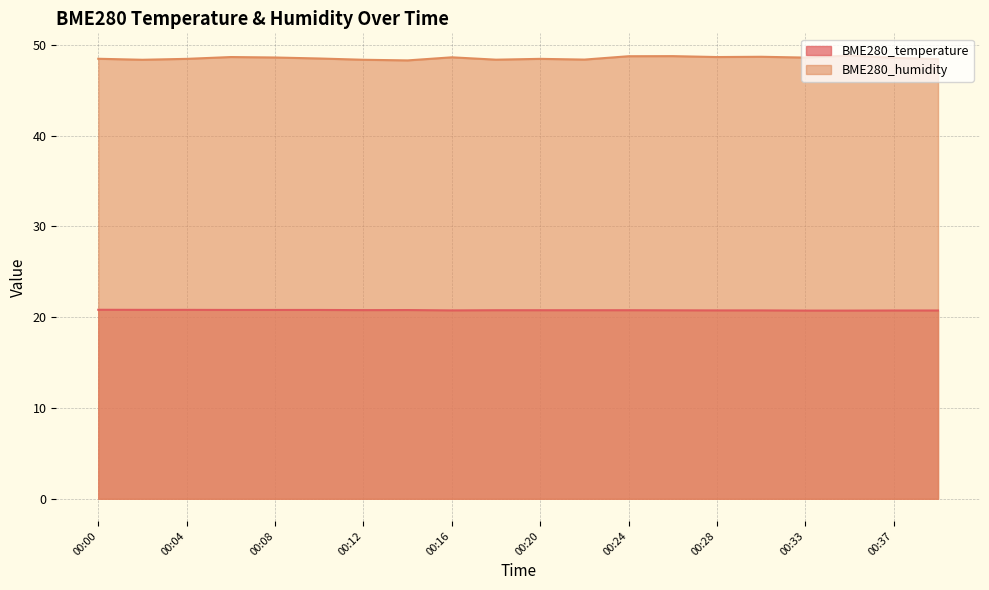

Count the number of data series in this chart.

2